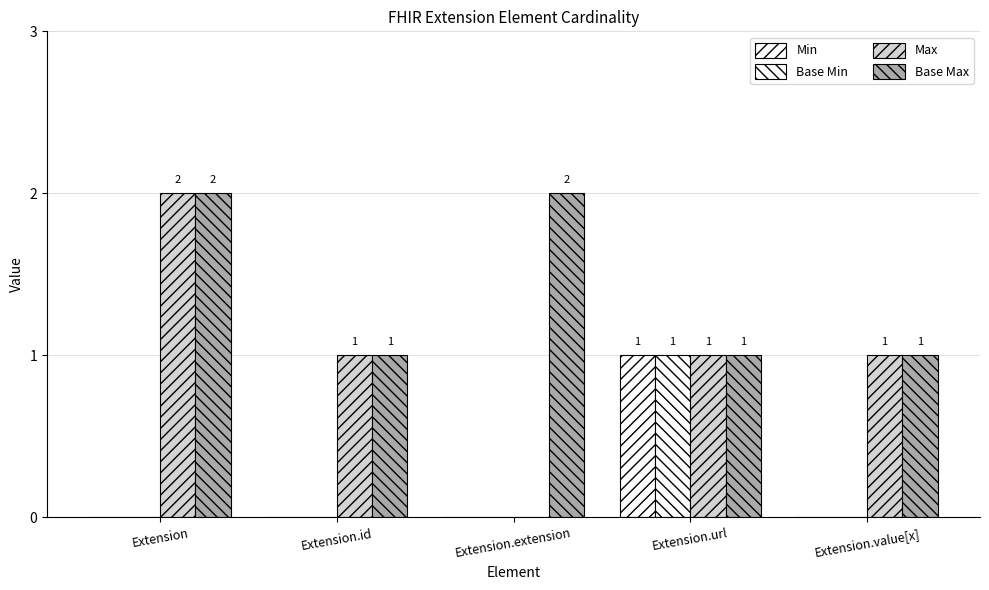

True or false: Base Max has a value of 0 at Extension.

False